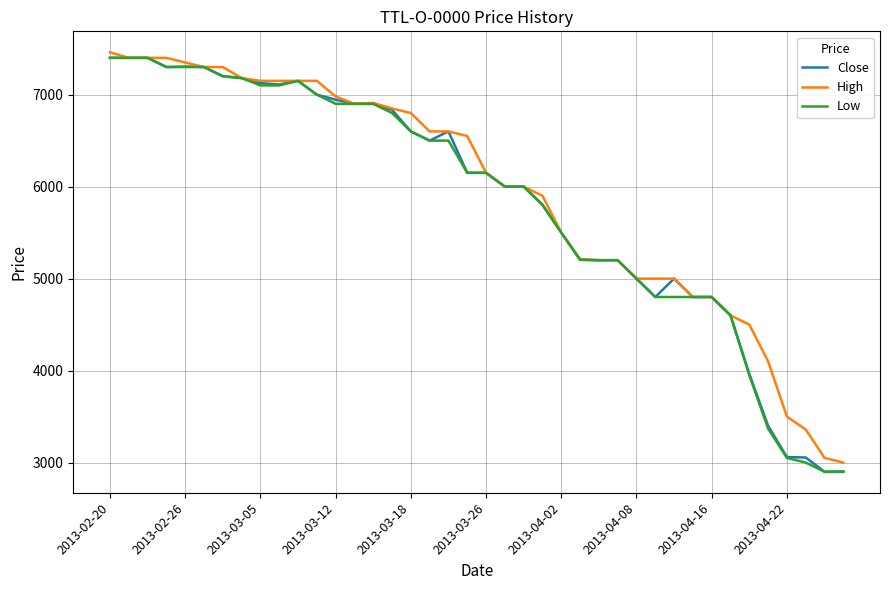

What is the maximum value shown in the chart?

7460